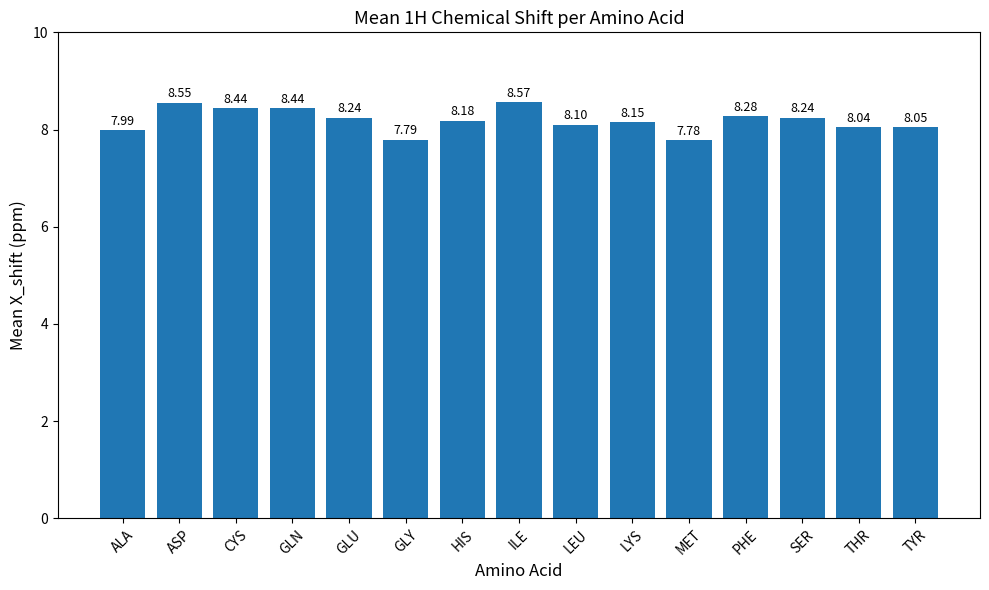

Which category has the highest value across all series?

ILE